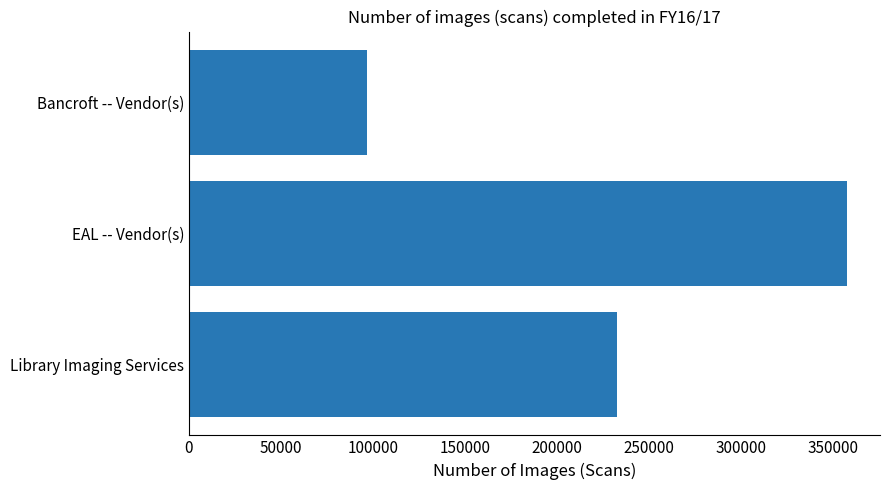

Reading bottom to top, extract all data points from this chart.

Library Imaging Services=232587	EAL -- Vendor(s)=357727	Bancroft -- Vendor(s)=96668